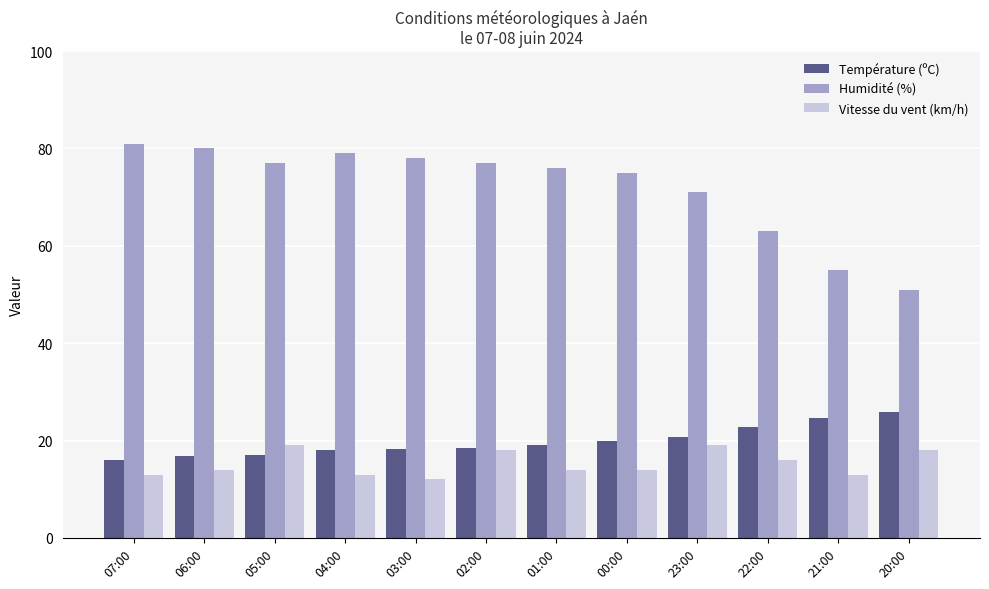

Which series has the largest total across all categories?

Humidité (%)